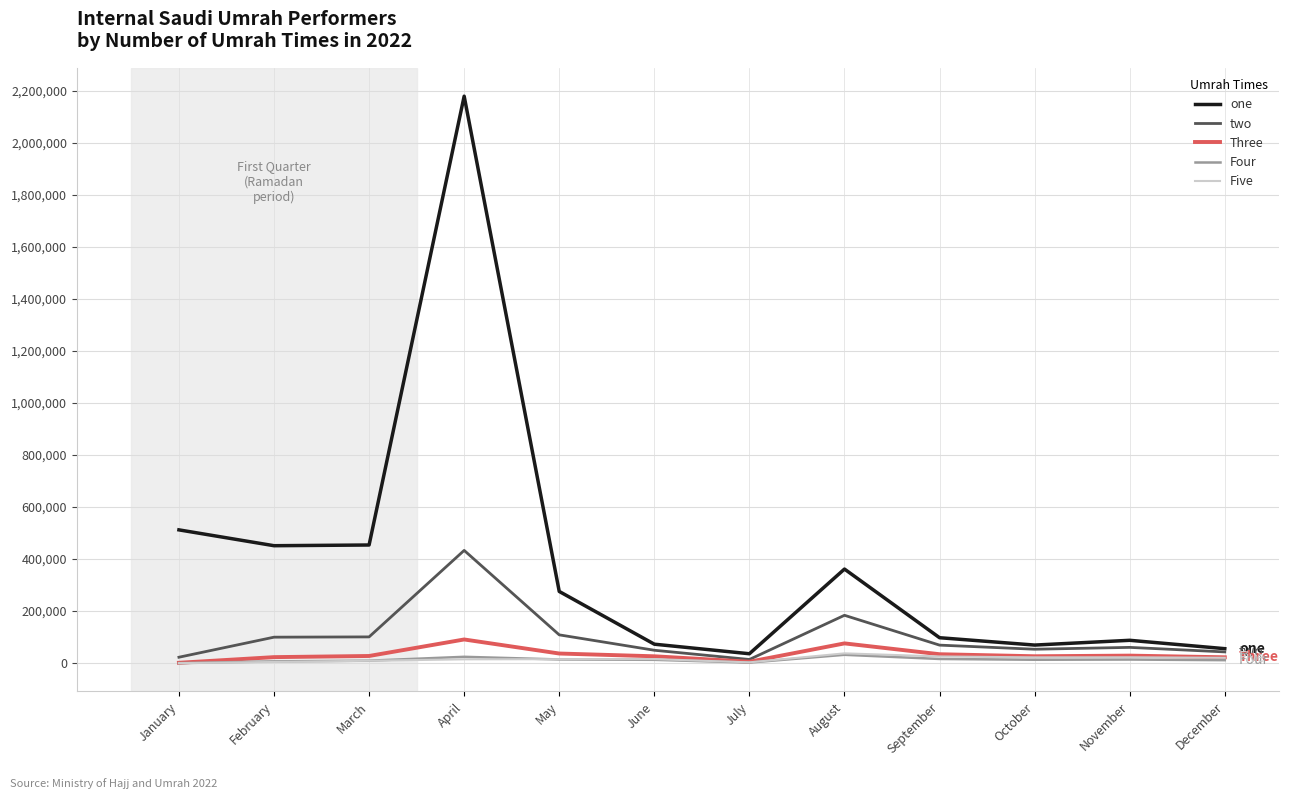

Which label corresponds to the largest value in the chart?

April